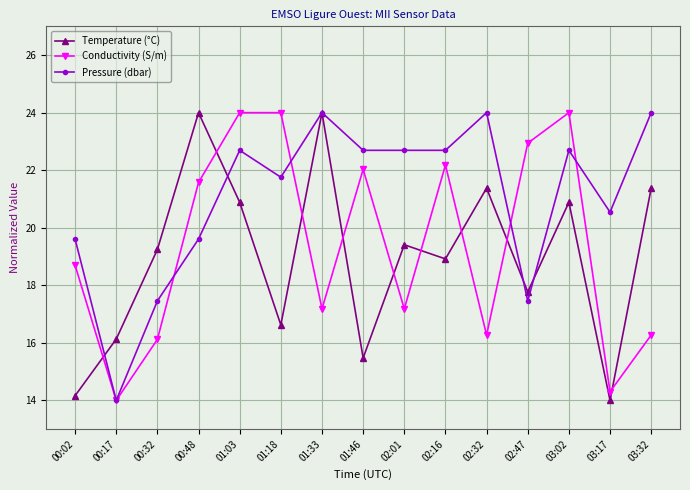

True or false: Temperature (°C) and Pressure (dbar) cross at least once.

True